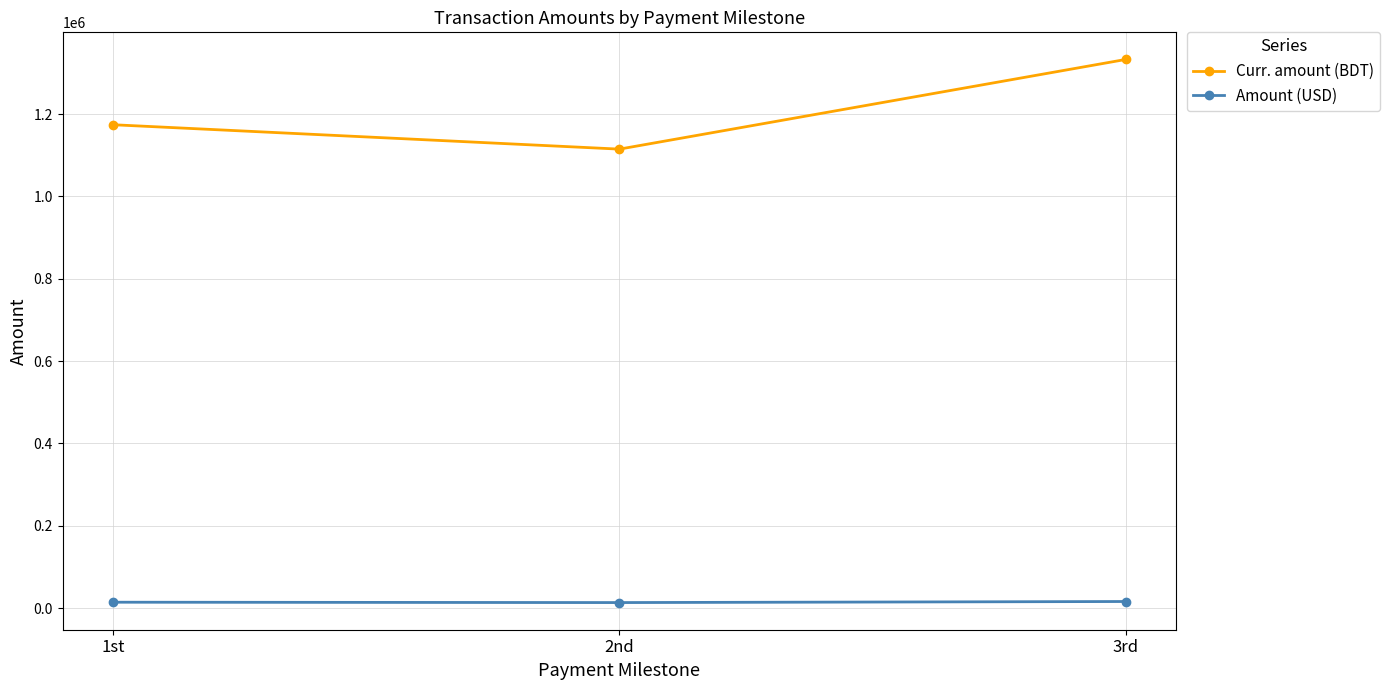

What is the minimum value shown in the chart?

13234.5